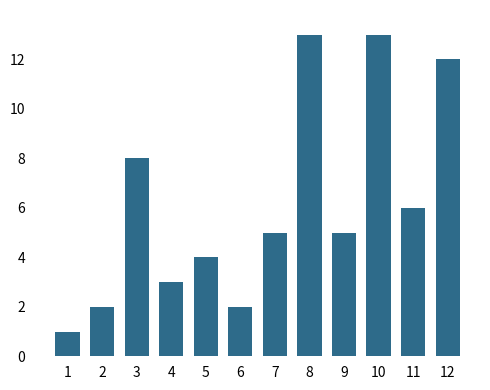

At which category does the chart reach its minimum across all series?

1